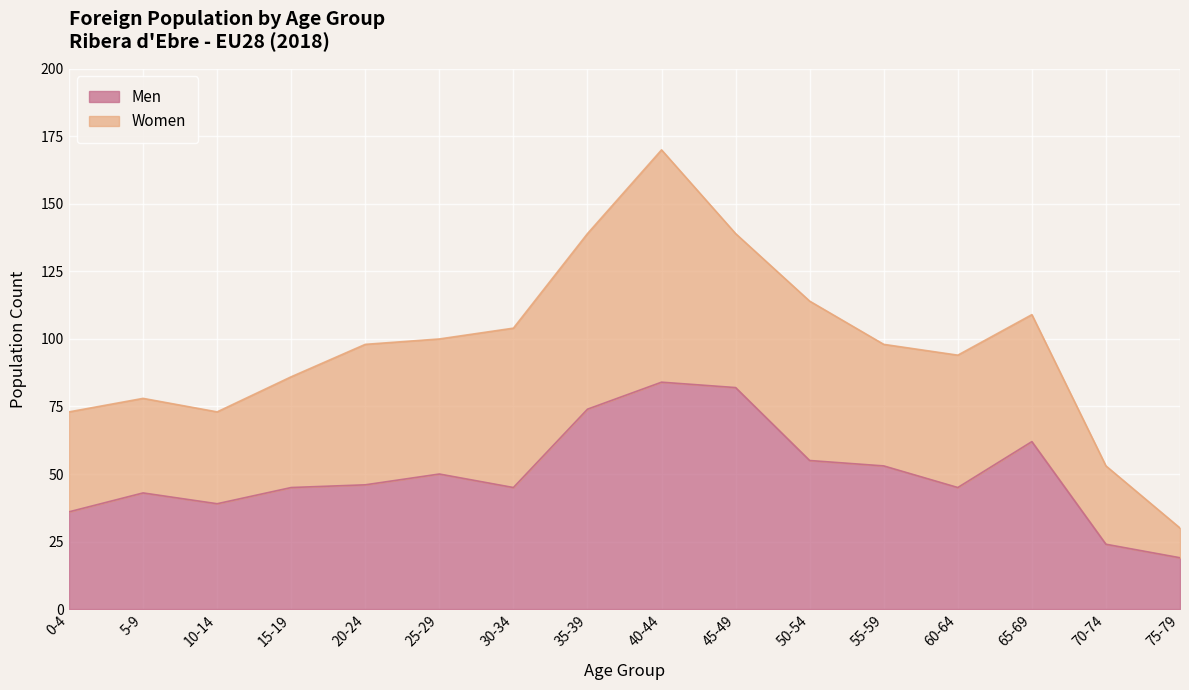

Rank the categories by value from lowest to highest.

75-79, 70-74, 0-4, 10-14, 5-9, 15-19, 30-34, 60-64, 20-24, 25-29, 55-59, 50-54, 65-69, 35-39, 45-49, 40-44